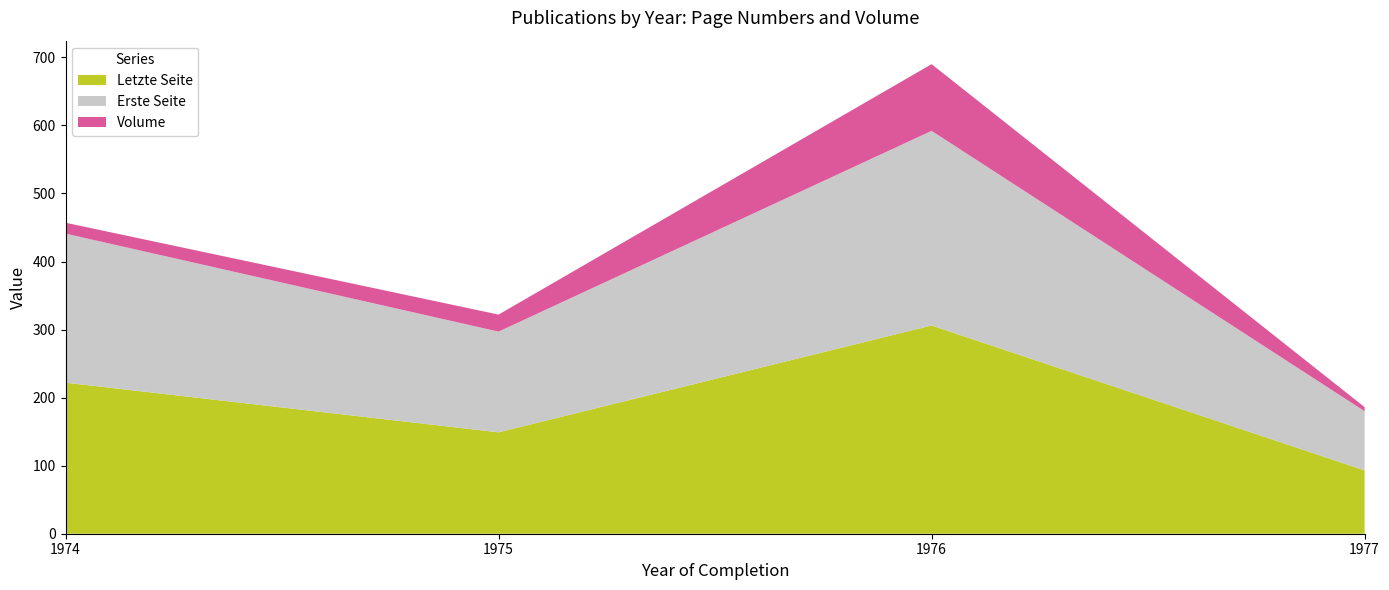

Reading right to left, extract all data points from this chart.

Letzte Seite: 1977=93	1976=306	1975=149	1974=222
Erste Seite: 1977=87	1976=286	1975=148	1974=219
Volume: 1977=6	1976=98	1975=25	1974=16